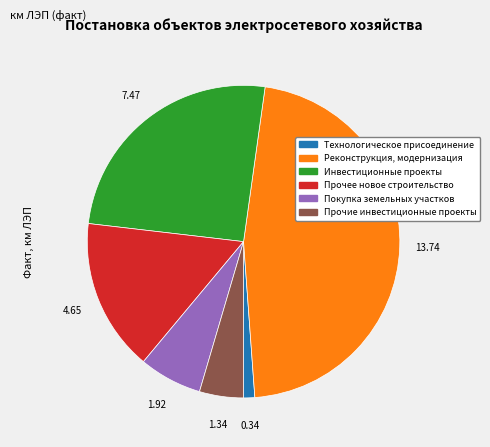

Is it true that Прочие инвестиционные проекты is 5% of the pie?

True